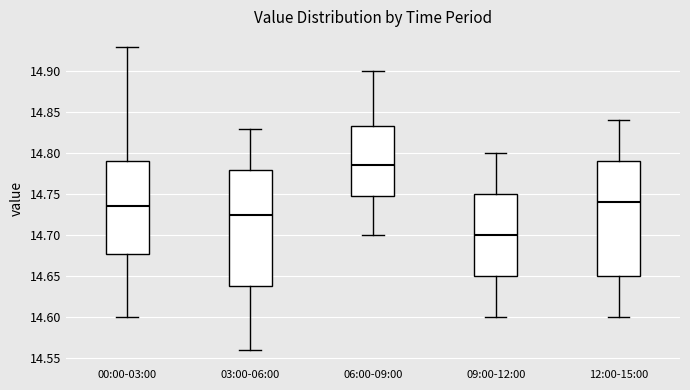

Reading left to right, read every box against the y-axis: the position of its median line, the range the box covers, and the ends of its whiskers. The values are not printed on the chart, so give them approximately, as read against the axis.

00:00-03:00: median 14.735, box 14.680 to 14.790, whiskers 14.600 to 14.930
03:00-06:00: median 14.725, box 14.640 to 14.780, whiskers 14.560 to 14.830
06:00-09:00: median 14.785, box 14.750 to 14.835, whiskers 14.700 to 14.900
09:00-12:00: median 14.700, box 14.650 to 14.750, whiskers 14.600 to 14.800
12:00-15:00: median 14.740, box 14.650 to 14.790, whiskers 14.600 to 14.840